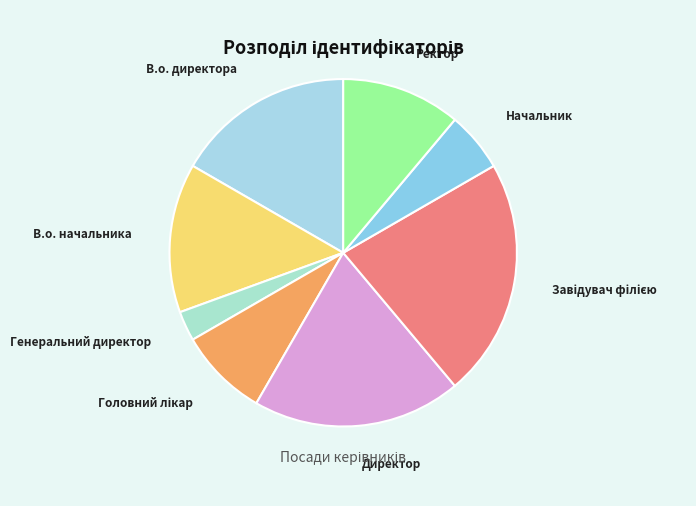

What is the smallest slice in the pie chart?

Генеральний директор